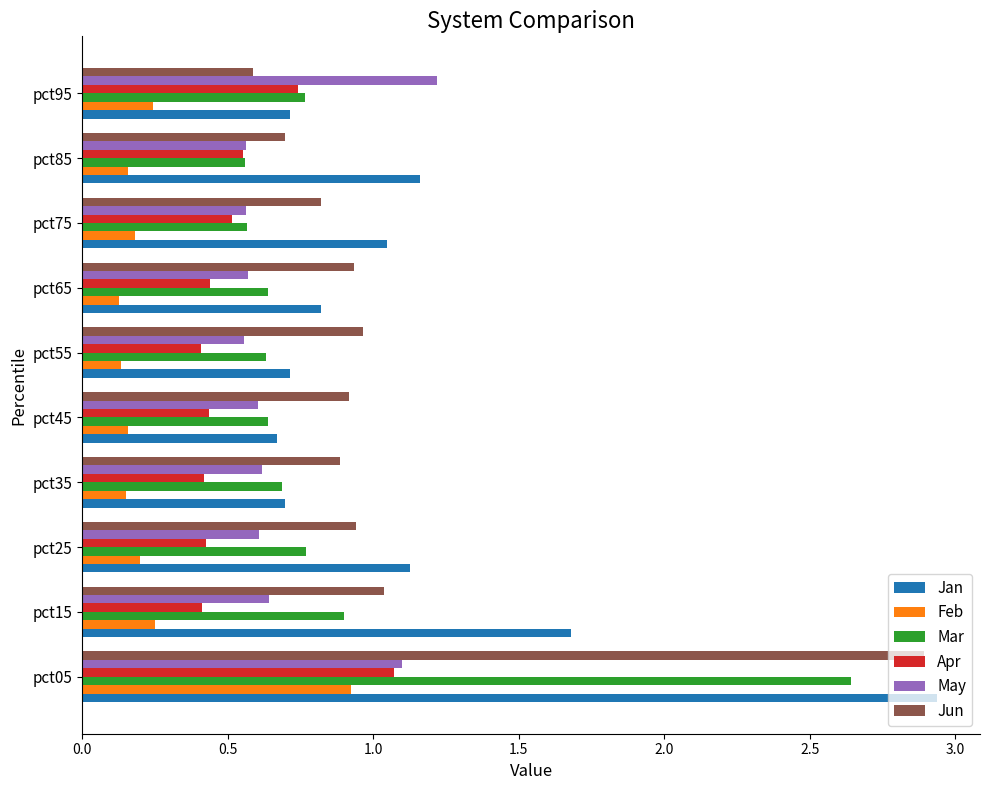

Which category has the highest value in the Apr series?

pct05